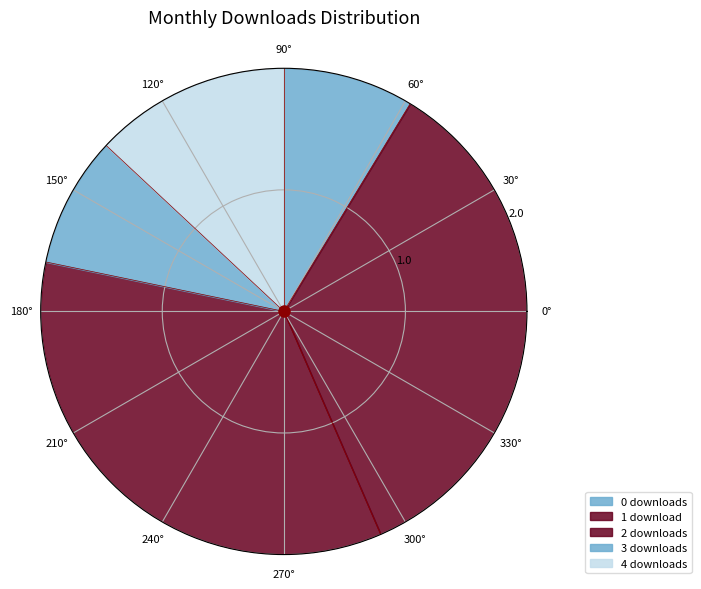

How many slices are in this pie chart?

23